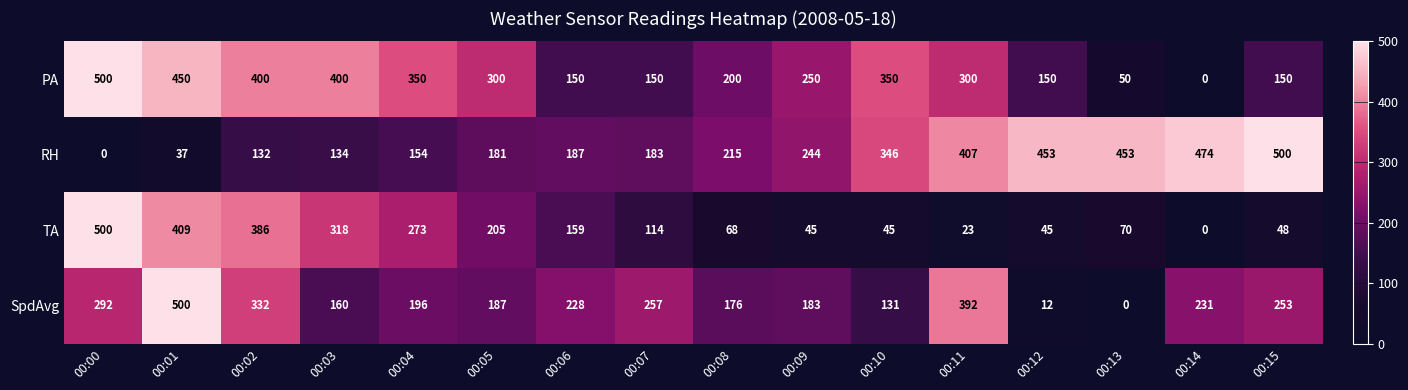

What is the difference between the highest and lowest values at 00:07?

143